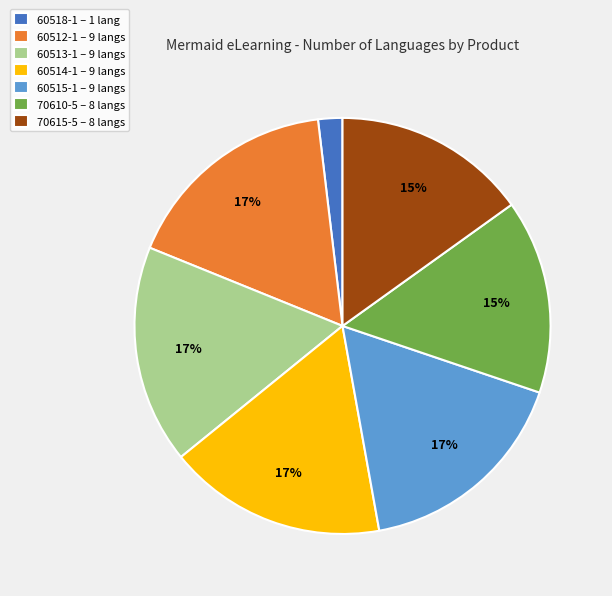

Is it true that 60514-1 is 17% of the pie?

True